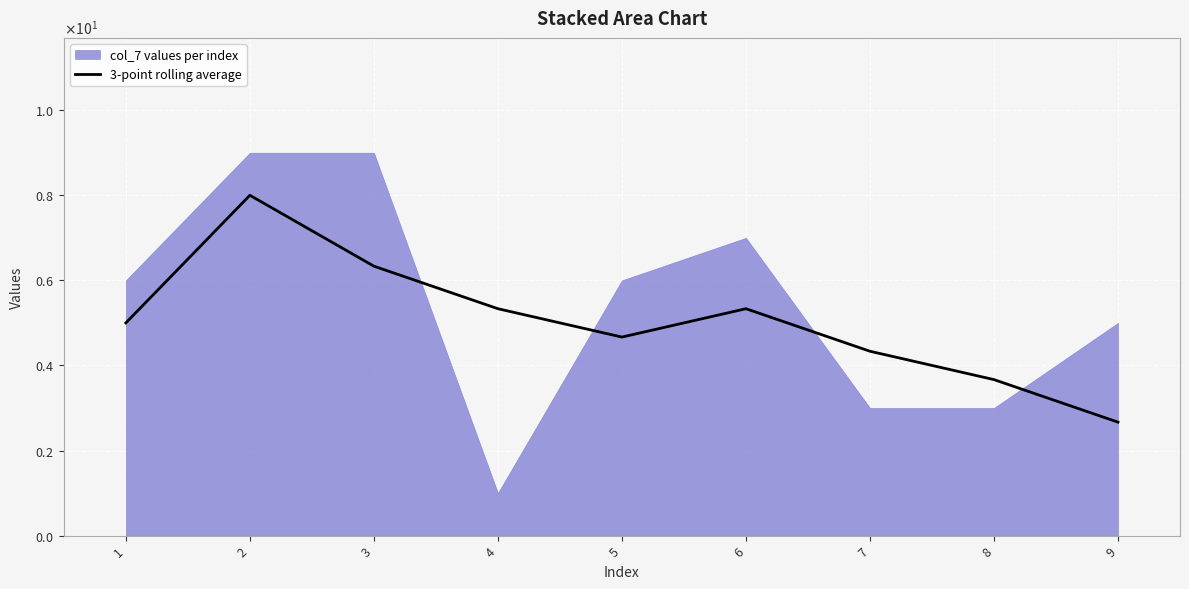

How many values exceed 5?

4